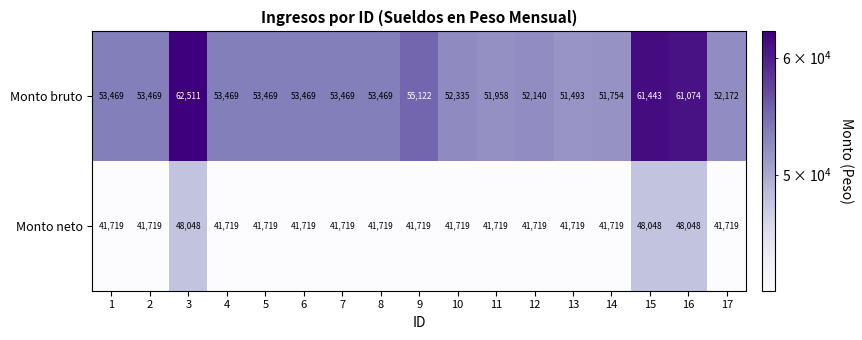

At which label does Monto bruto reach its peak?

3